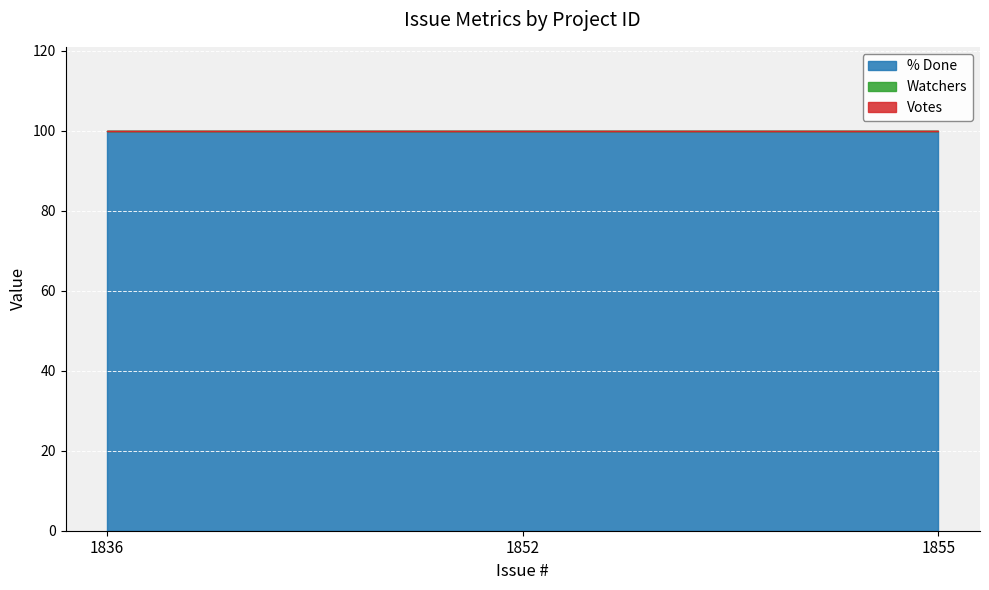

How many data points does each series have?

3